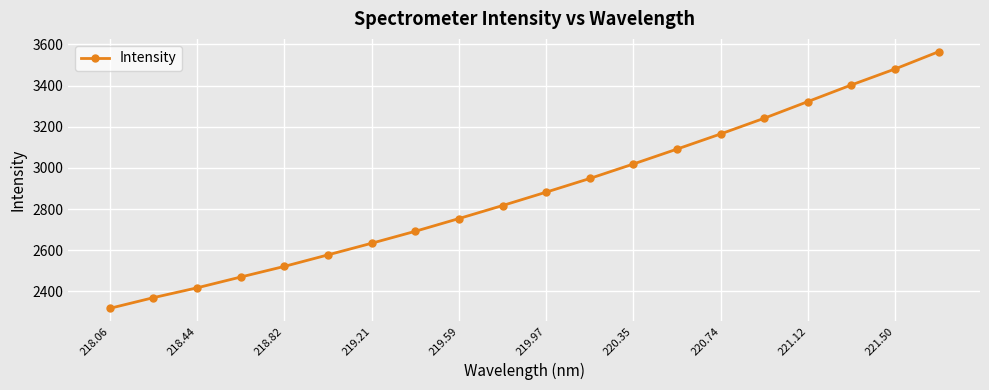

What is the value of the 10th point from the left?

2817.2